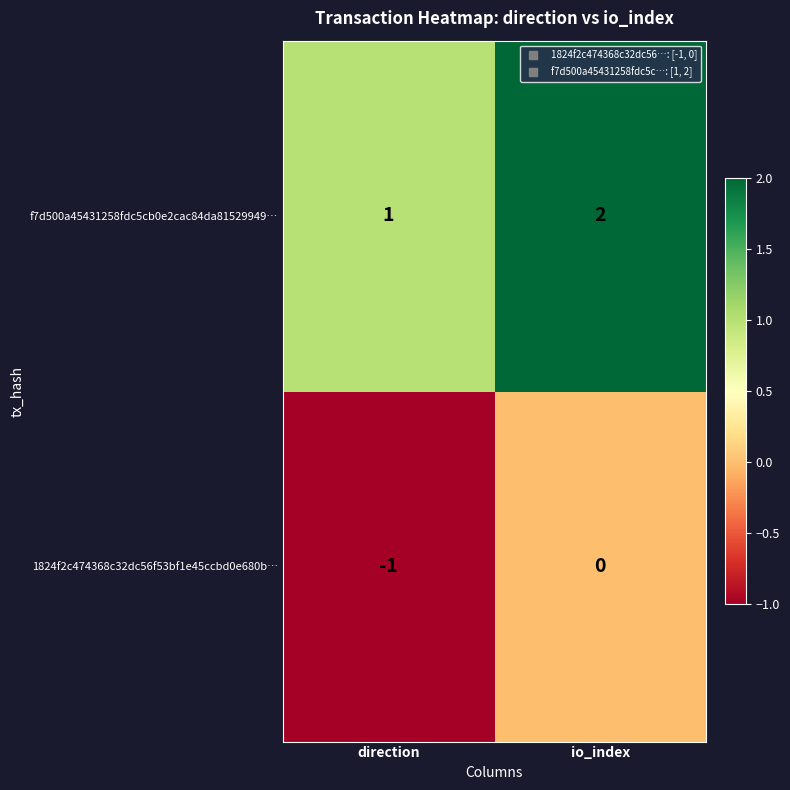

What is the spread (max minus min) of values at direction?

2